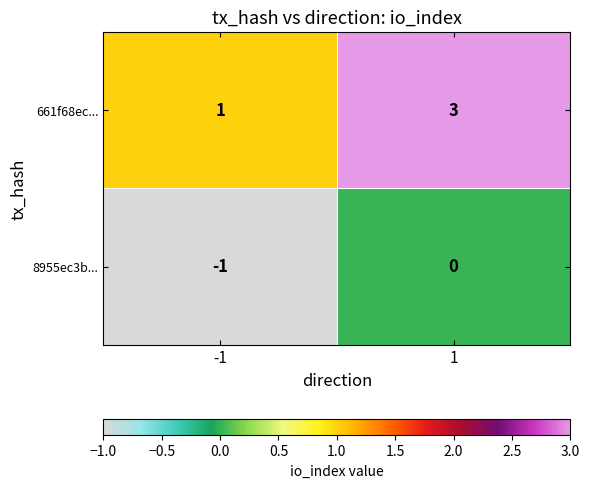

What is the sum of the 661f68ec... values at -1 and 1?

4